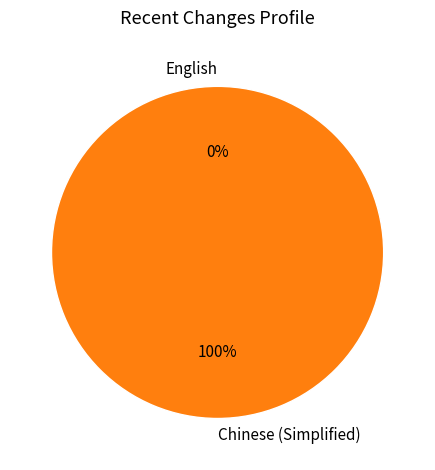

Which slice is the largest?

Chinese (Simplified)